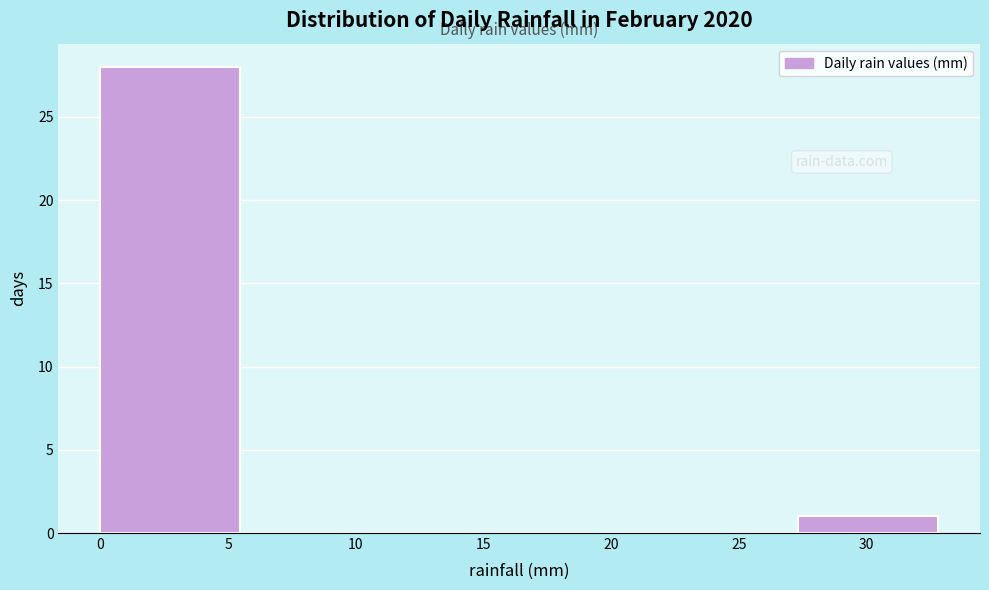

Reading left to right, transcribe this chart: for each bar, give the range it covers on the x-axis and its height. Neither the bar edges nor the heights are printed on the chart, so give them approximately, as read against the axes.

0.0 to 5.5: 28
5.5 to 11.0: 0
11.0 to 16.5: 0
16.5 to 22.0: 0
22.0 to 27.5: 0
27.5 to 33.0: 1